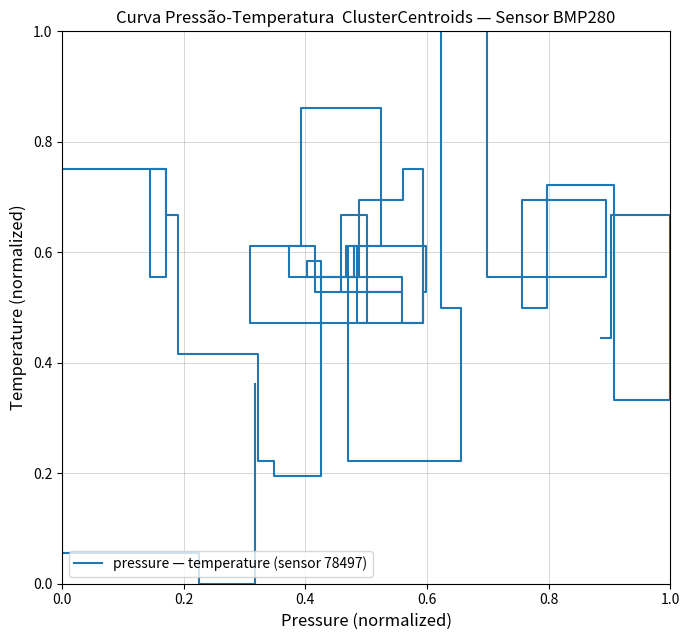

What is the difference between the second highest and minimum values?

0.9